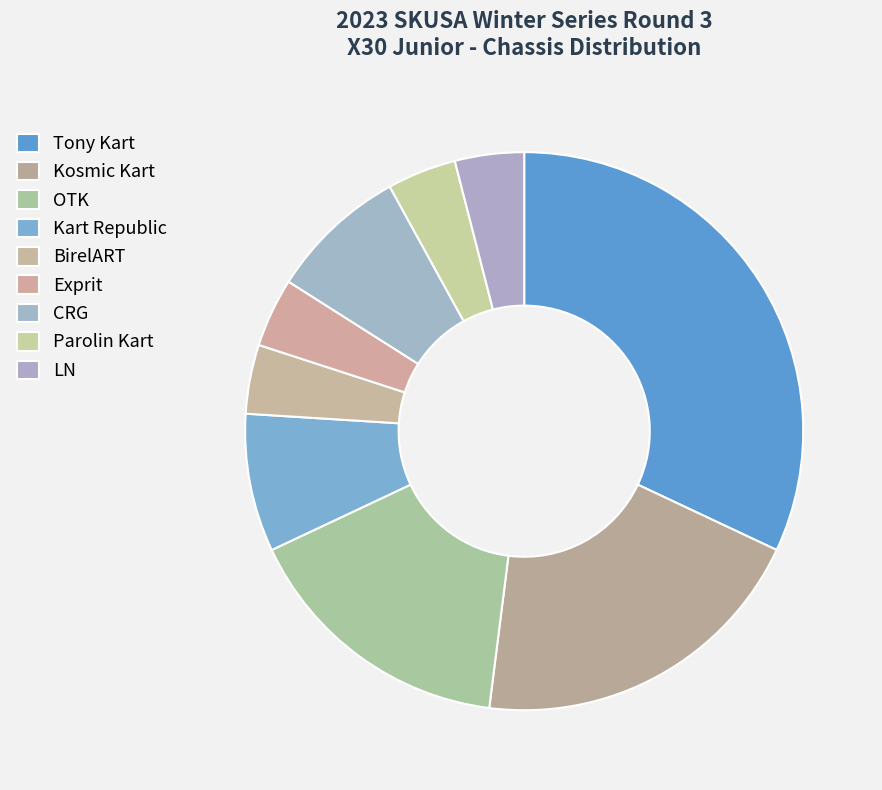

Is there any slice that represents more than half of the pie?

No